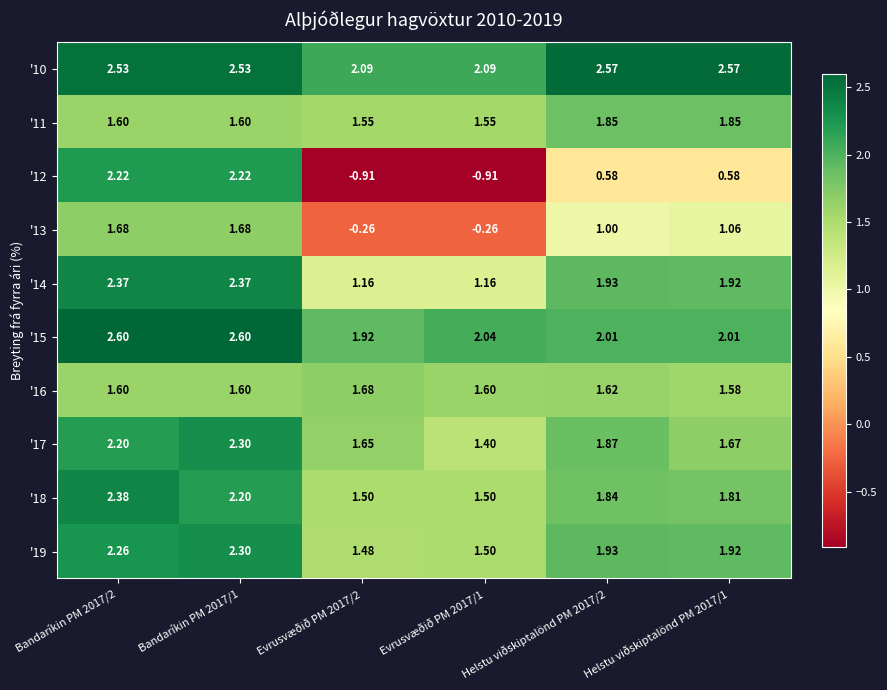

Is the value of '10 at Helstu viðskiptalönd PM 2017/1 greater than the value of '11 at Evrusvæðið PM 2017/2?

Yes